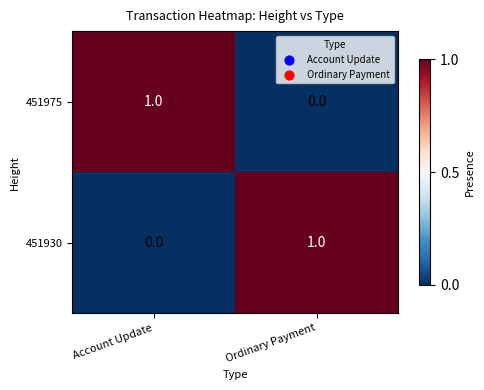

True or false: 451975 has a value of 1 at Account Update.

True